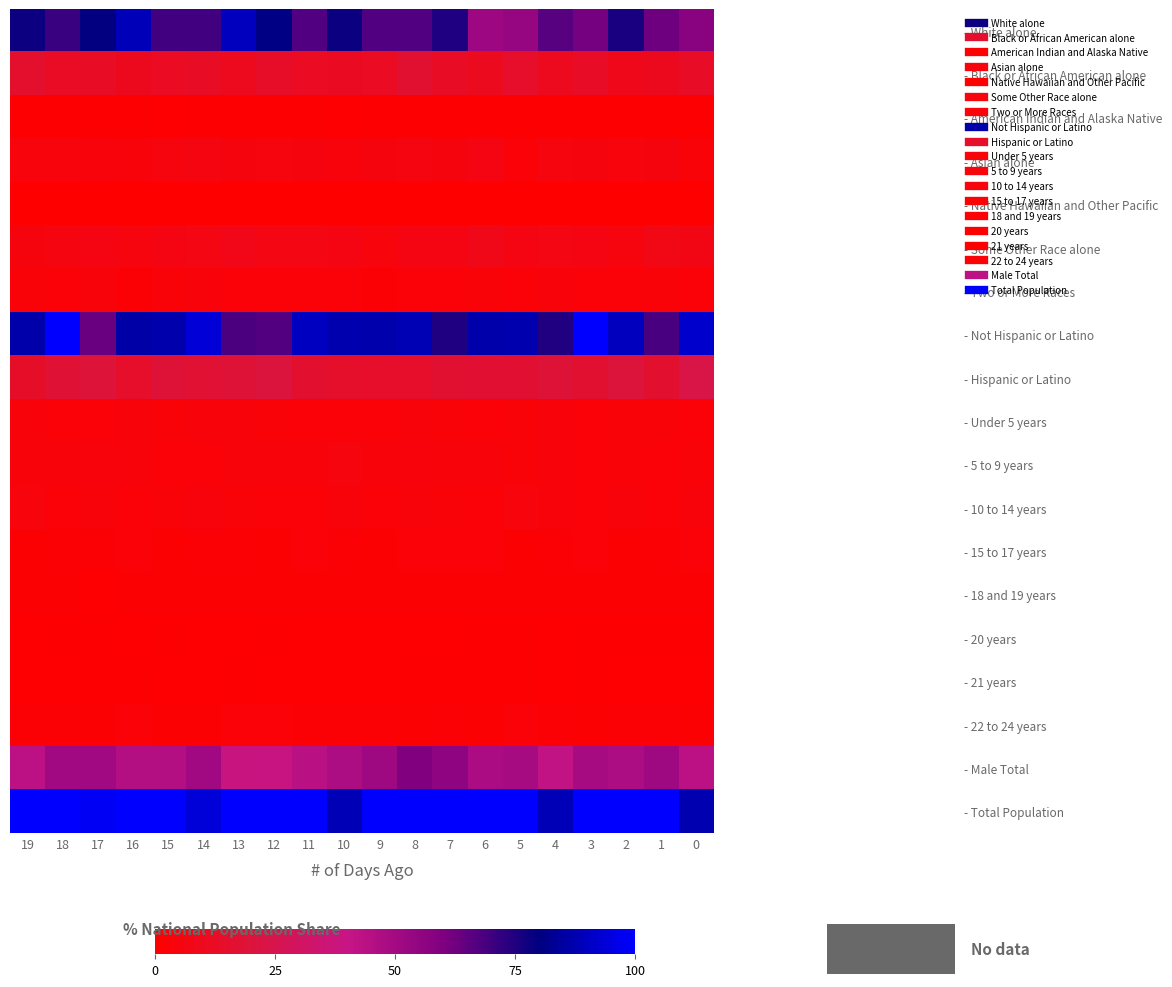

At which category is the sum across all series the highest?

18